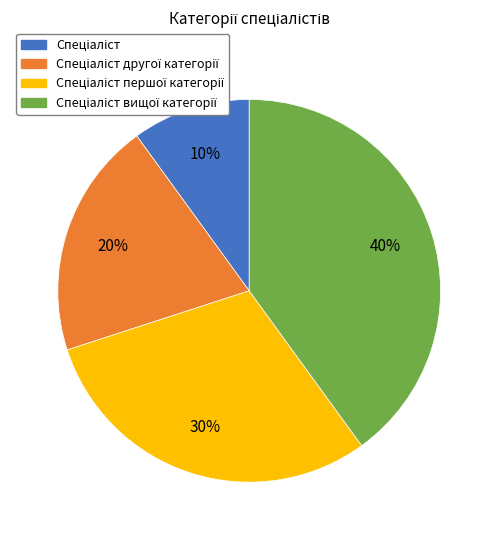

How many slices are in this pie chart?

4